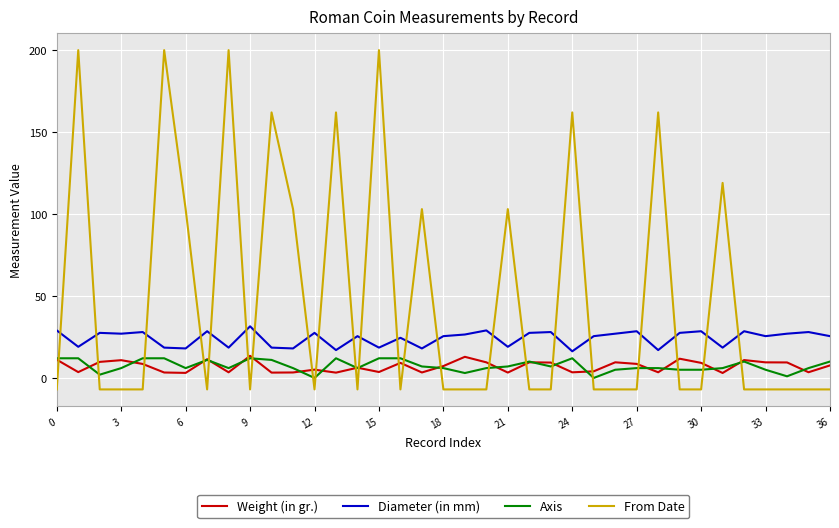

How many values in From Date are below zero?

24